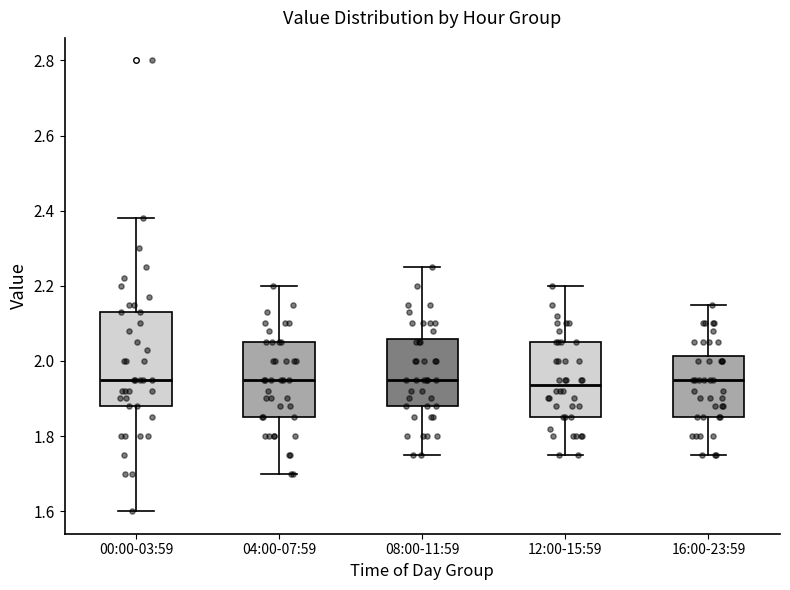

Where does the lower whisker of the box for 08:00-11:59 end on the y-axis? The values are not printed on the chart, so give them approximately, as read against the axis.

1.76